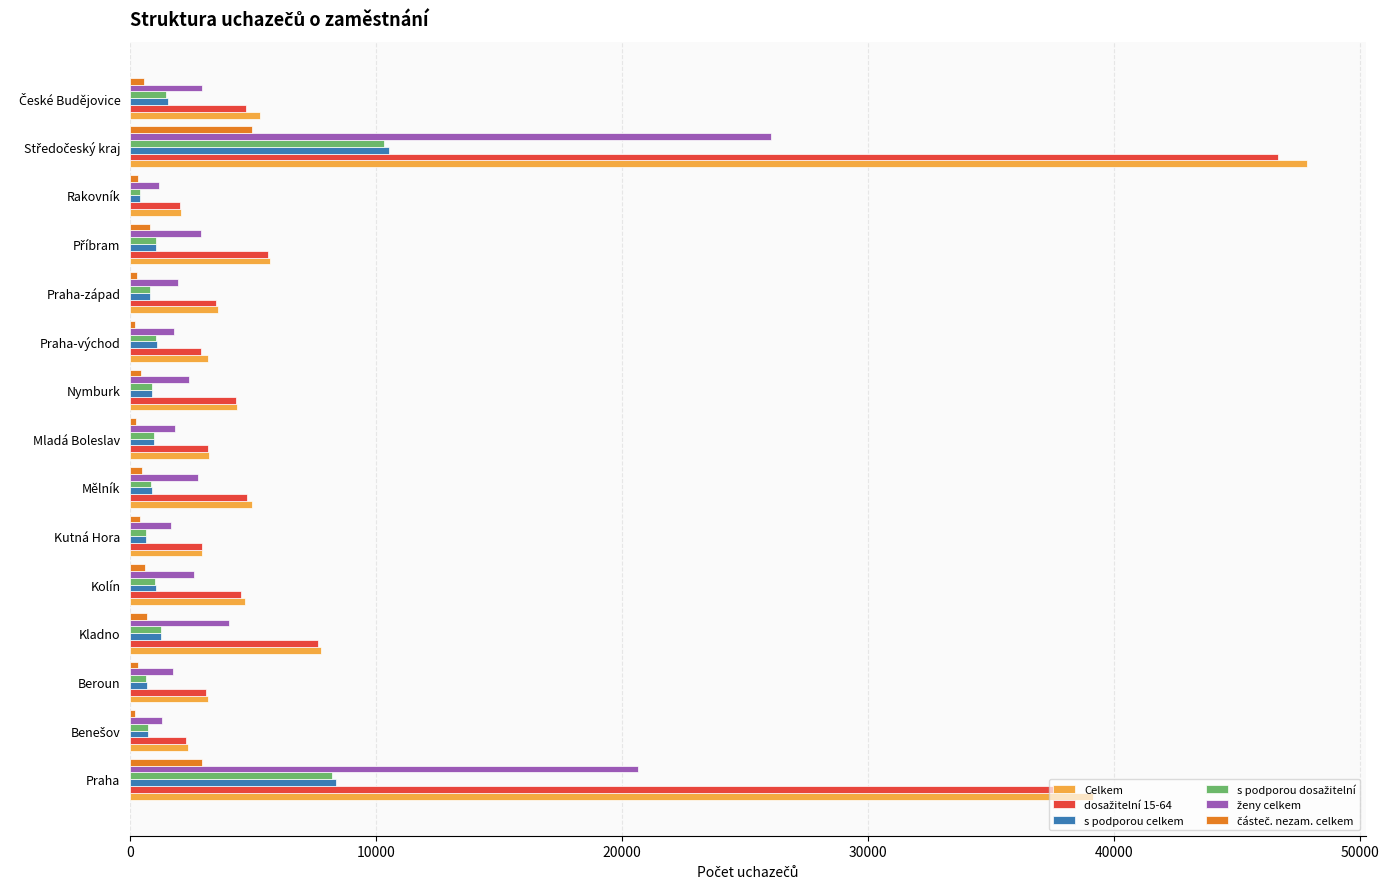

Which series has the largest range (max minus min)?

Celkem